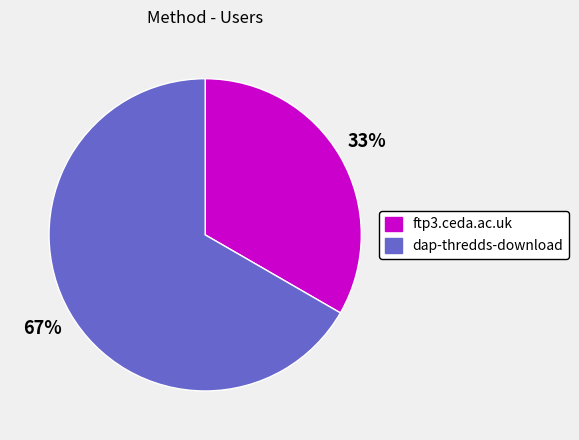

To the nearest percent, what percentage of the pie is ftp3.ceda.ac.uk?

33%